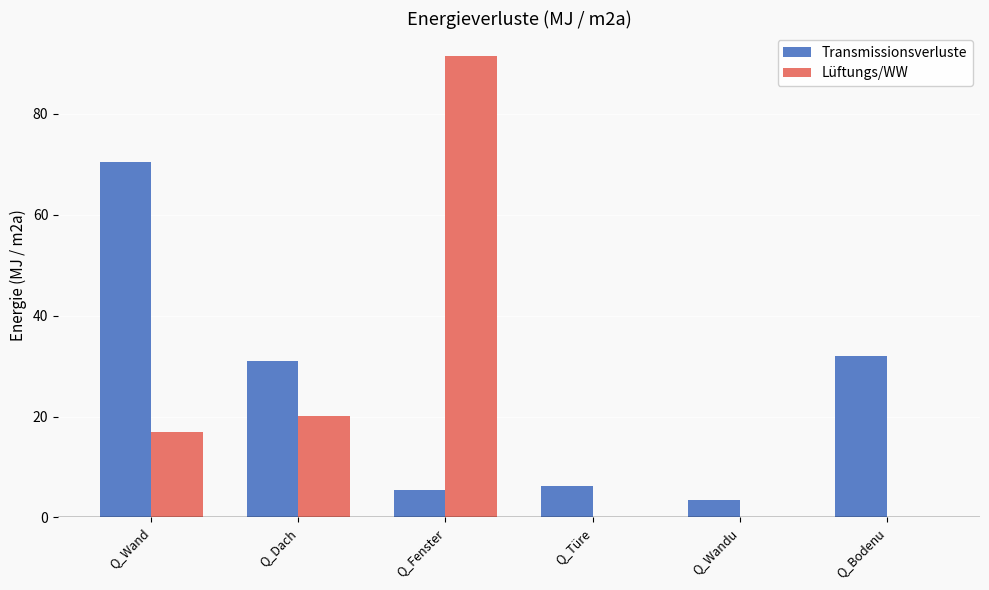

Reading left to right, transcribe all the data shown in this chart.

Transmissionsverluste: Q_Wand=70.4	Q_Dach=30.9	Q_Fenster=5.4	Q_Türe=6.2	Q_Wandu=3.5	Q_Bodenu=32.1
Lüftungs/WW: Q_Wand=17.0	Q_Dach=20.0	Q_Fenster=91.5	Q_Türe=0.0	Q_Wandu=0.0	Q_Bodenu=0.0